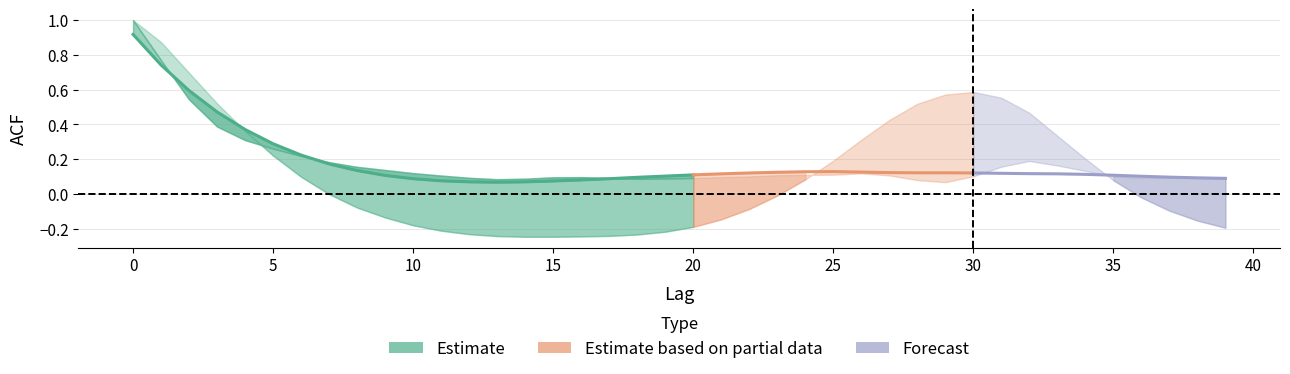

True or false: acf_shown_smooth and acf_shown intersect in this chart.

True